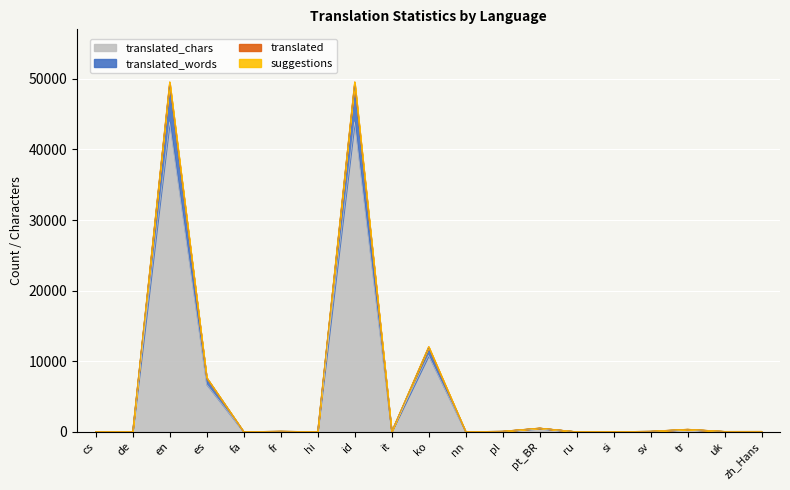

Does the chart display data point markers on the line(s)?

No